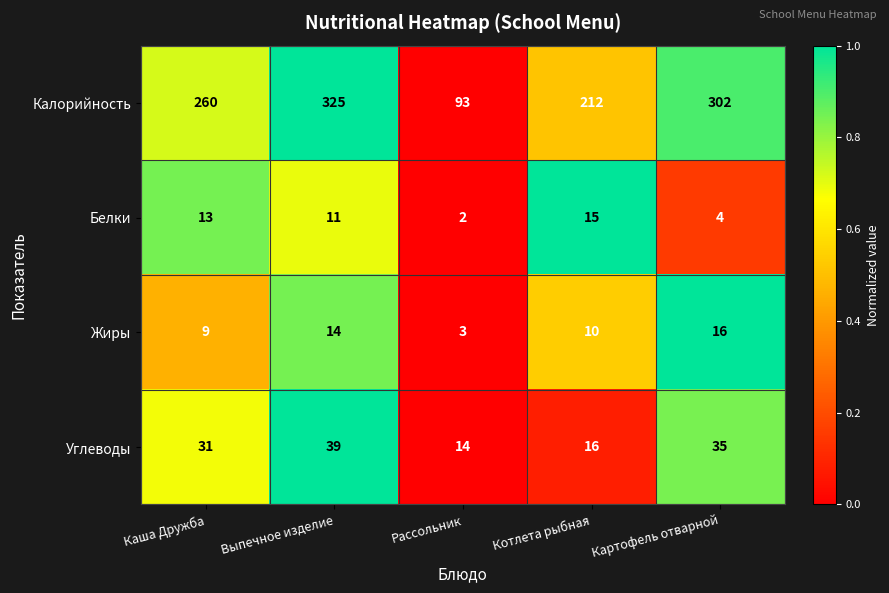

The value of Калорийность at Каша Дружба is 260. True or false?

True